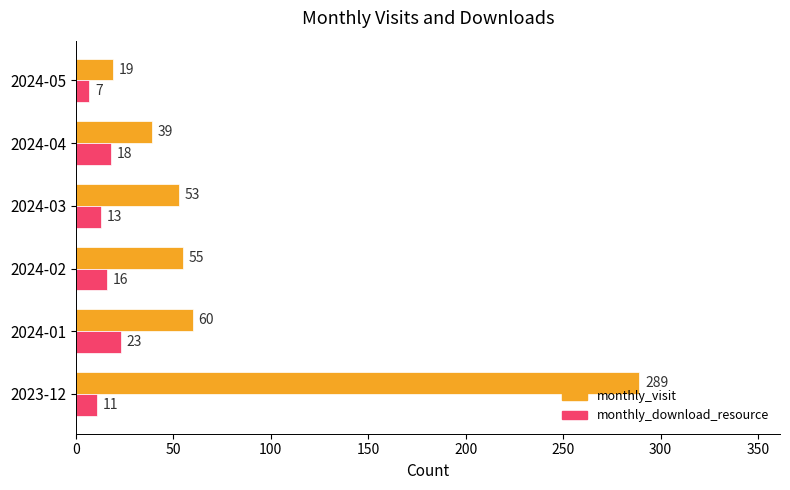

List the series in order of their peak value, highest first.

monthly_visit, monthly_download_resource